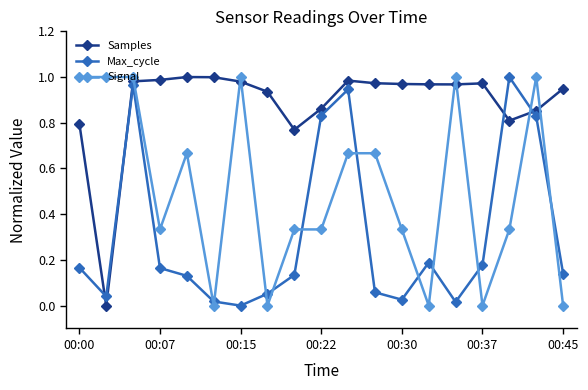

True or false: Max_cycle and Signal cross at least once.

True